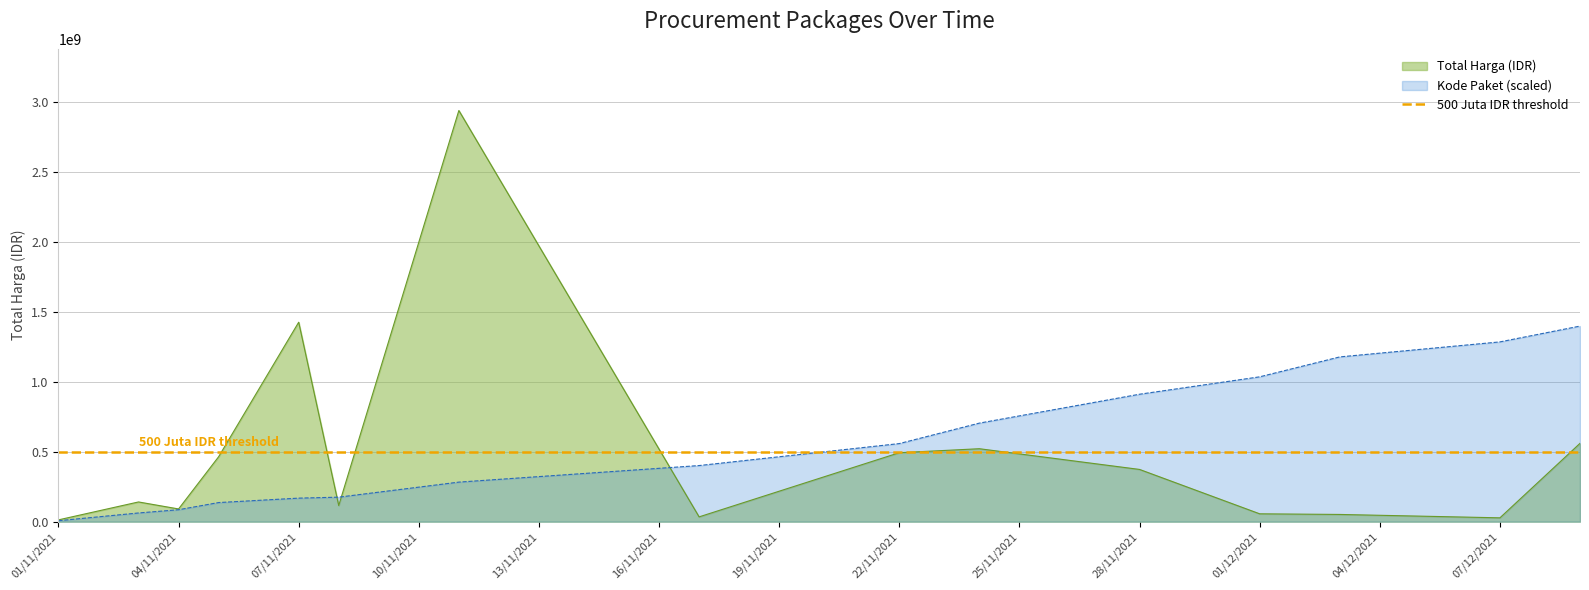

List the series in order of their overall mean, lowest first.

Total Harga (Juta IDR), Kode Paket